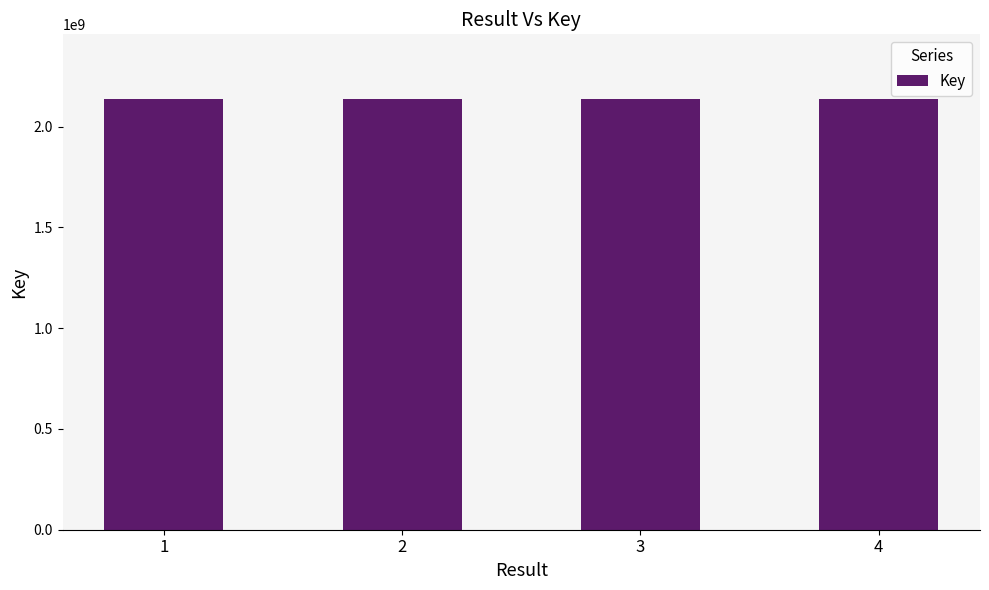

Approximately how many times larger is the value at 1 compared to 3?

1.0